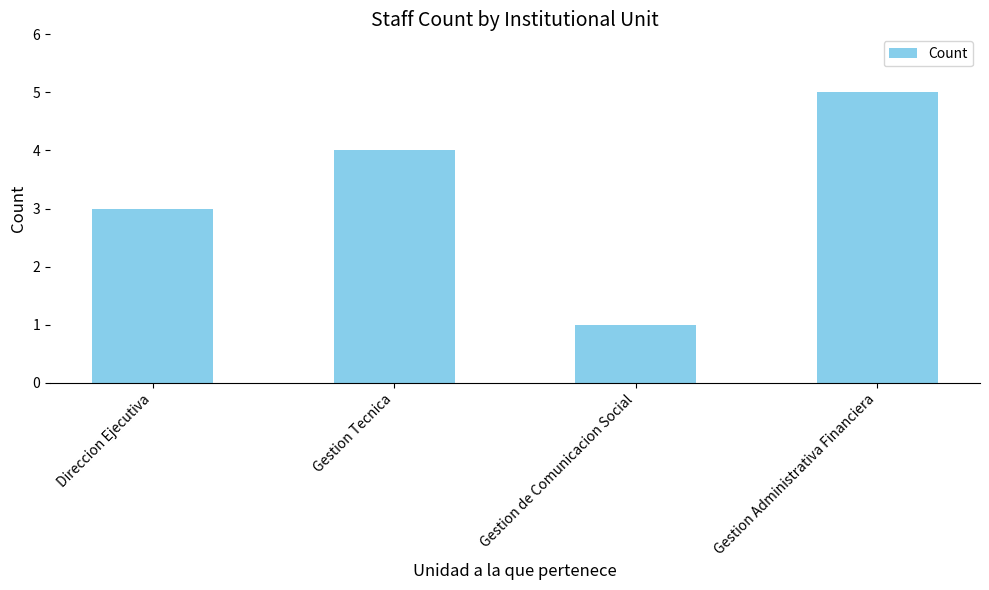

What value does the data have at Gestion Administrativa Financiera?

5